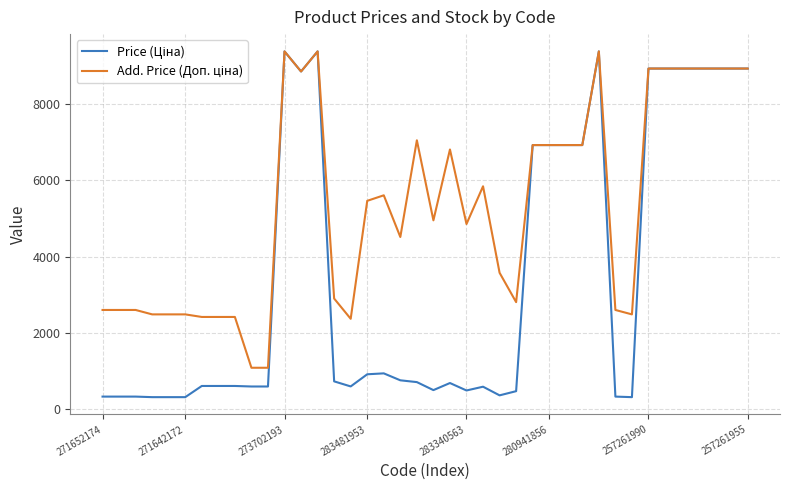

What is the maximum value shown in the chart?

9384.0